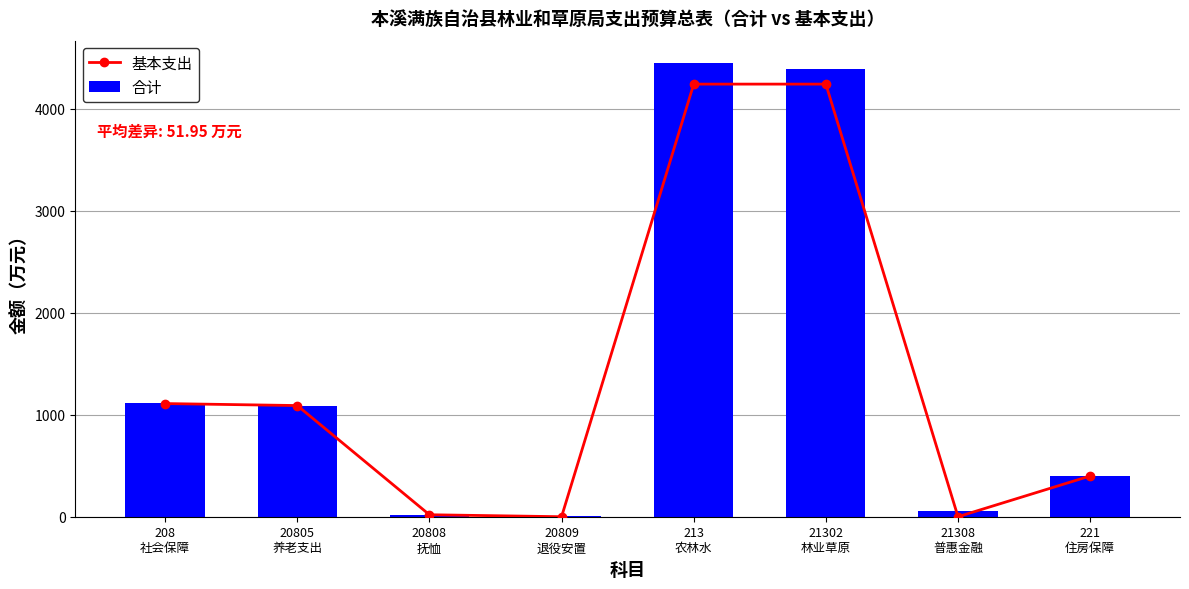

Are the bars horizontal?

No